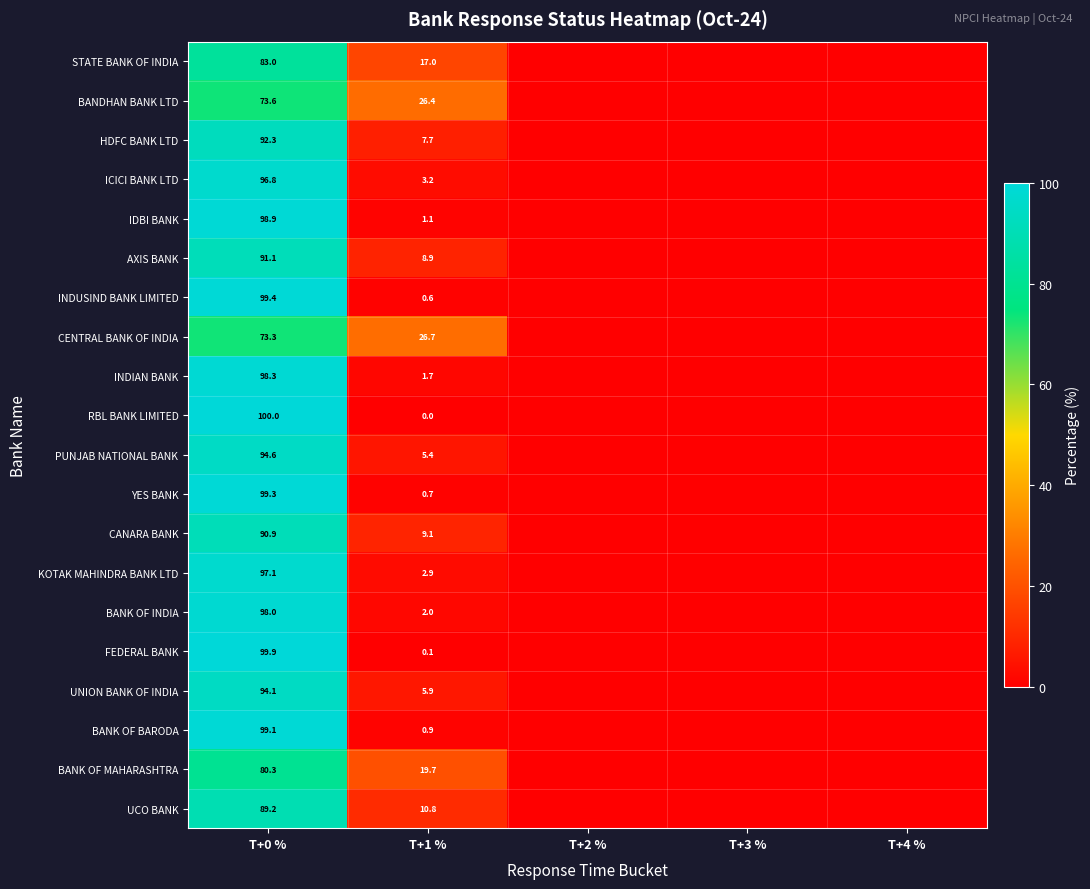

At T+0 %, list the series in order from largest to smallest.

RBL BANK LIMITED, FEDERAL BANK, INDUSIND BANK LIMITED, YES BANK, BANK OF BARODA, IDBI BANK, INDIAN BANK, BANK OF INDIA, KOTAK MAHINDRA BANK LTD, ICICI BANK LTD, PUNJAB NATIONAL BANK, UNION BANK OF INDIA, HDFC BANK LTD, AXIS BANK, CANARA BANK, UCO BANK, STATE BANK OF INDIA, BANK OF MAHARASHTRA, BANDHAN BANK LTD, CENTRAL BANK OF INDIA